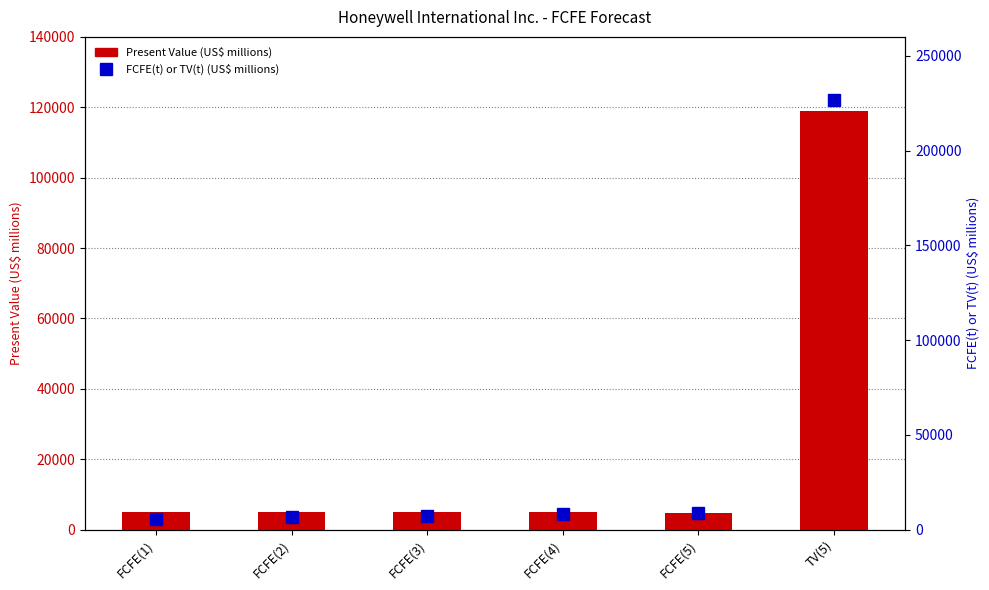

At which category does the chart reach its peak across all series?

TV(5)